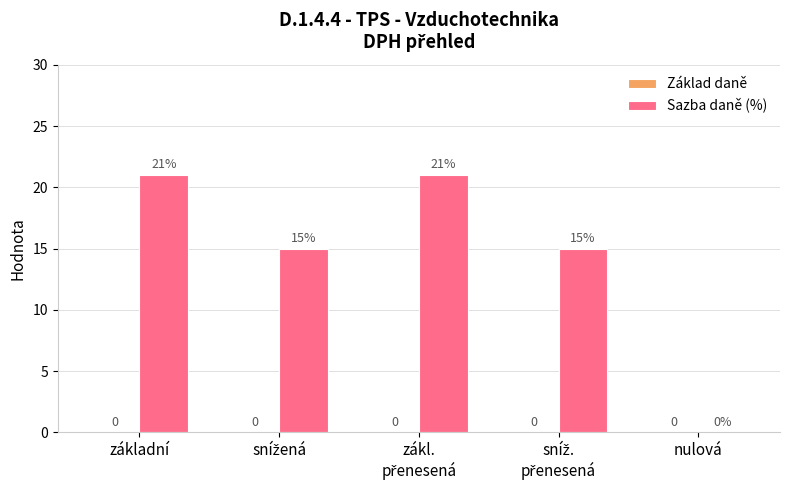

How many values are above zero?

4